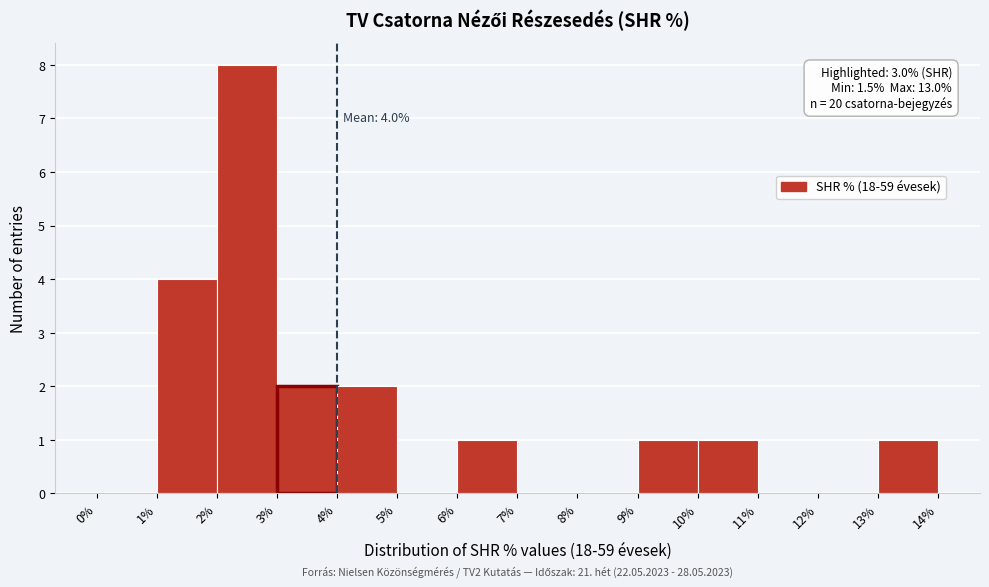

Which range on the x-axis has the tallest bar?

2% to 3%